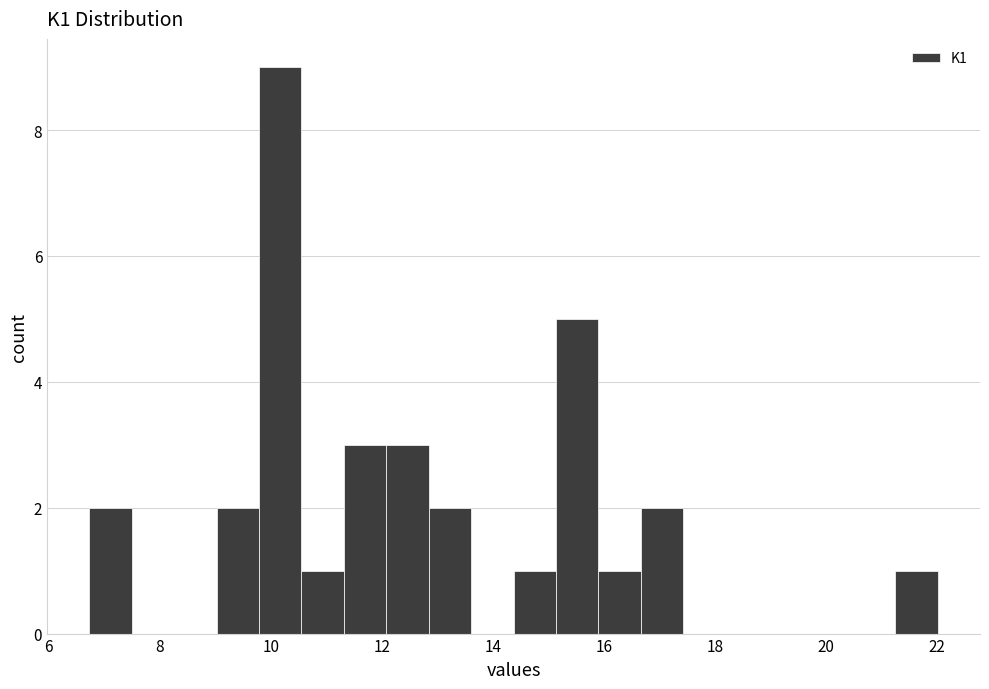

Read against the x-axis, roughly where is the centre of the tallest bar?

10.2